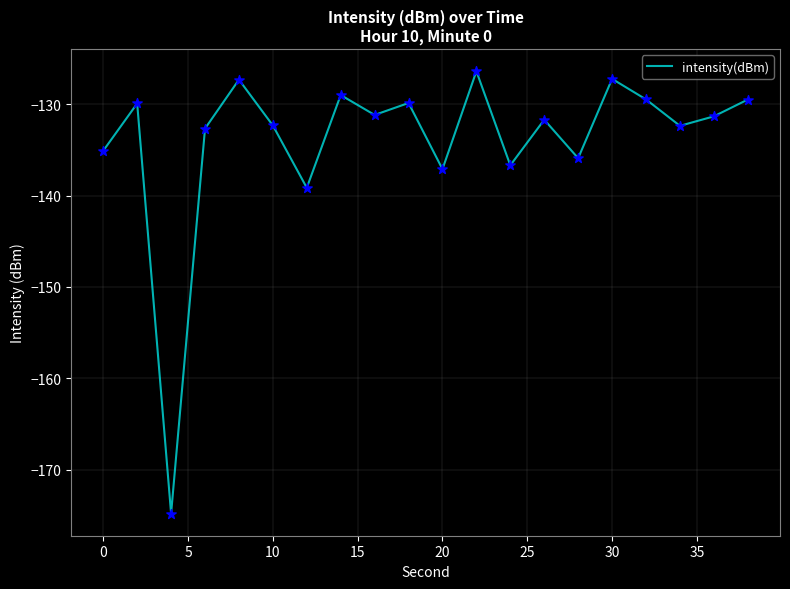

What is the minimum value shown in the chart?

-174.8